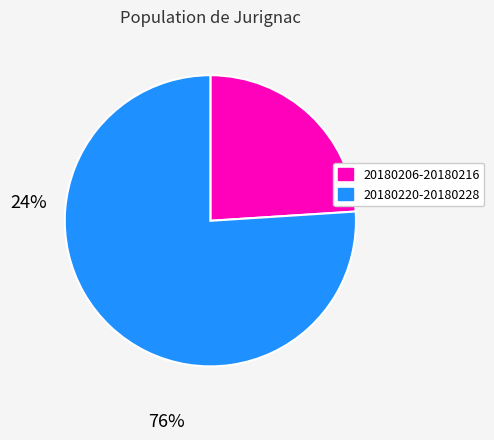

Is there any slice that represents more than half of the pie?

Yes